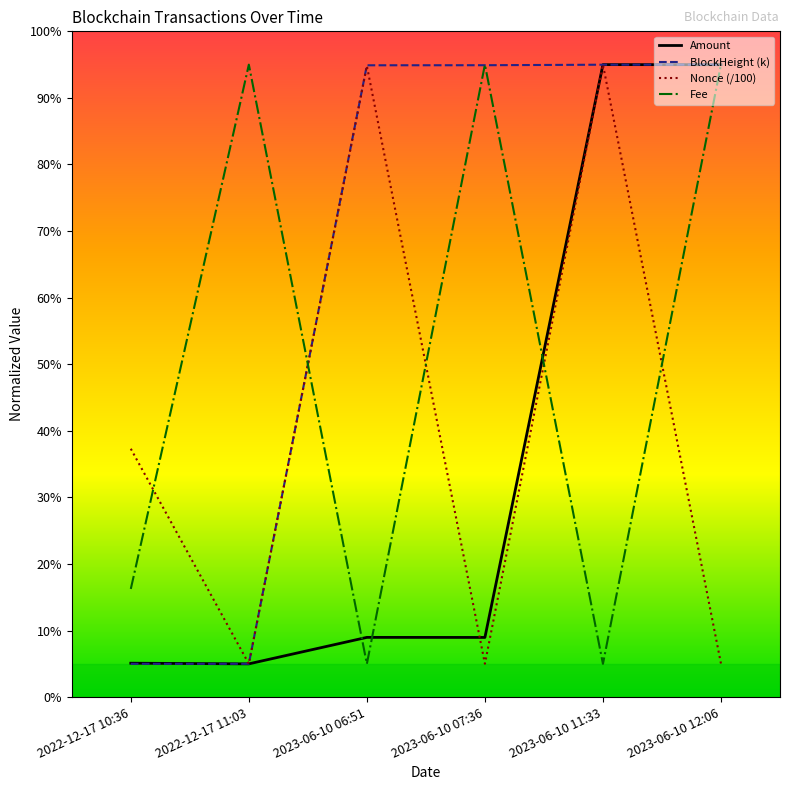

What is the maximum value shown in the chart?

95.0